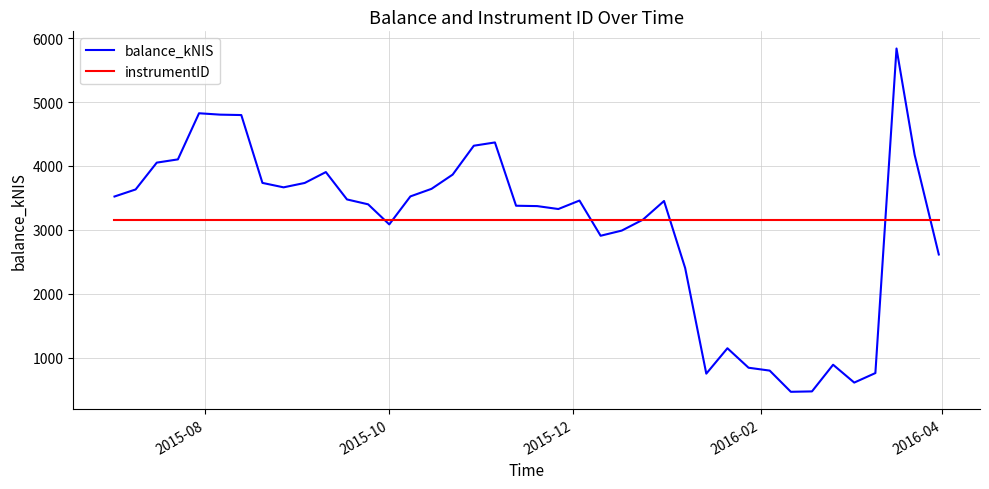

What is the maximum value shown in the chart?

5837.3